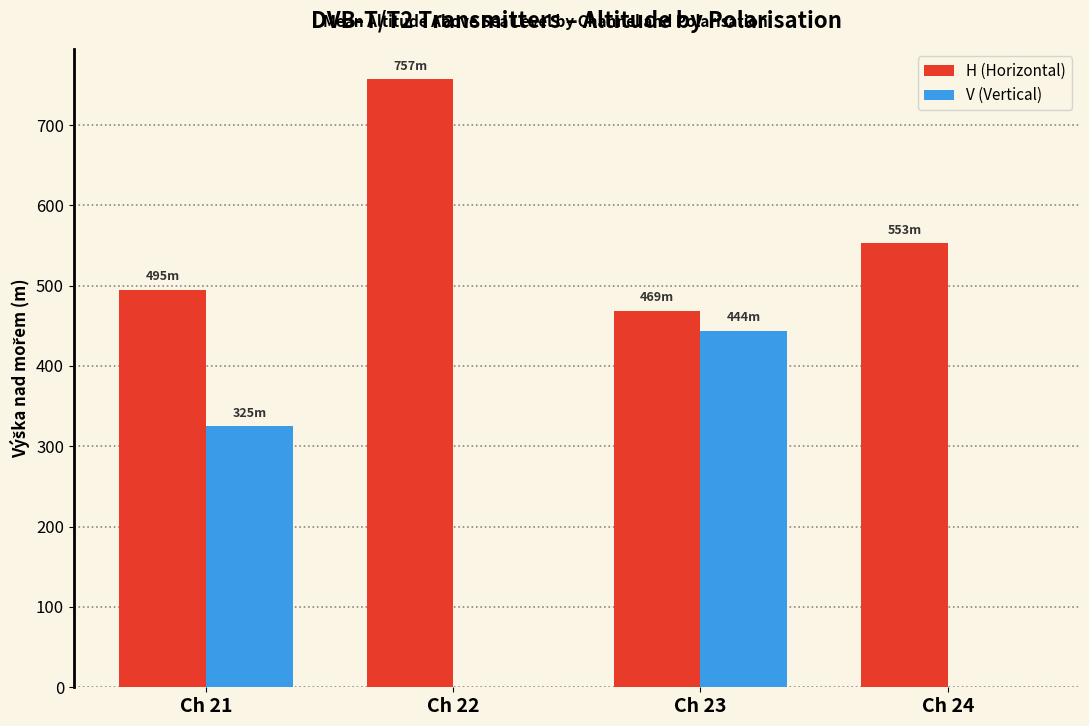

At which label is V (Vertical) closest to 222?

Ch 21